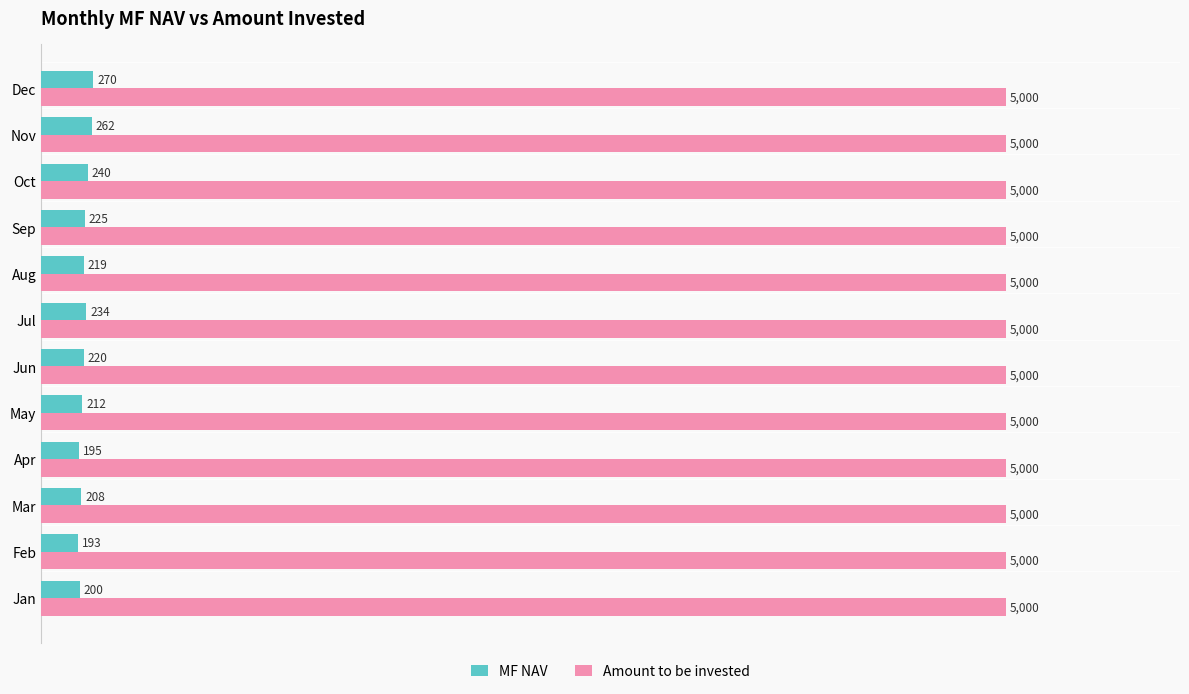

What is the sum of all Amount to be invested values?

60000